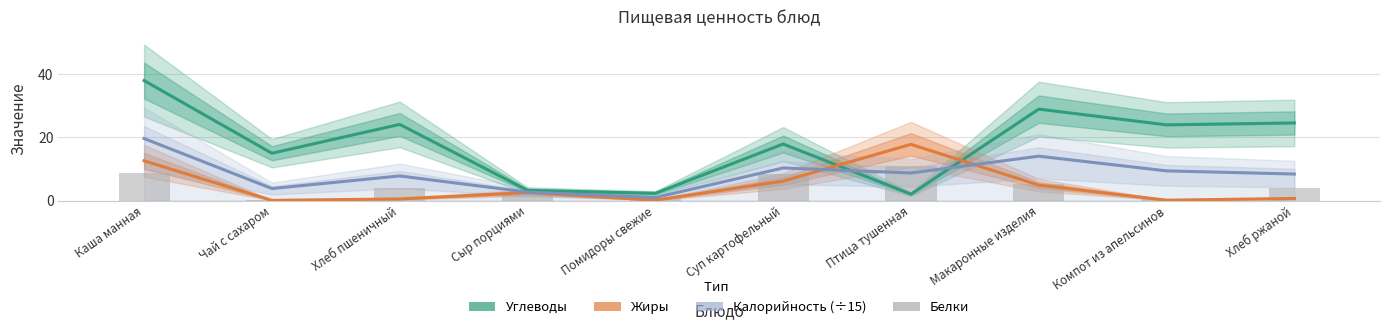

What is the difference between the highest and lowest values at Хлеб ржаной?

23.9